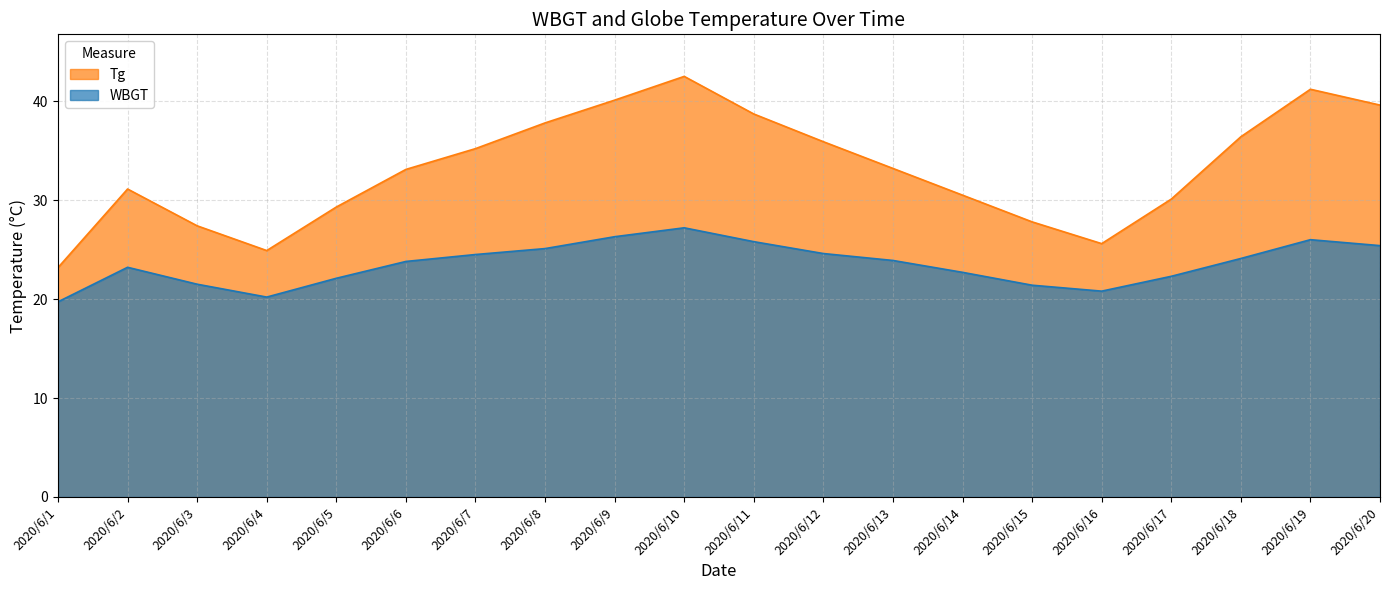

What is the total value across all series at 2020/6/4?

45.1